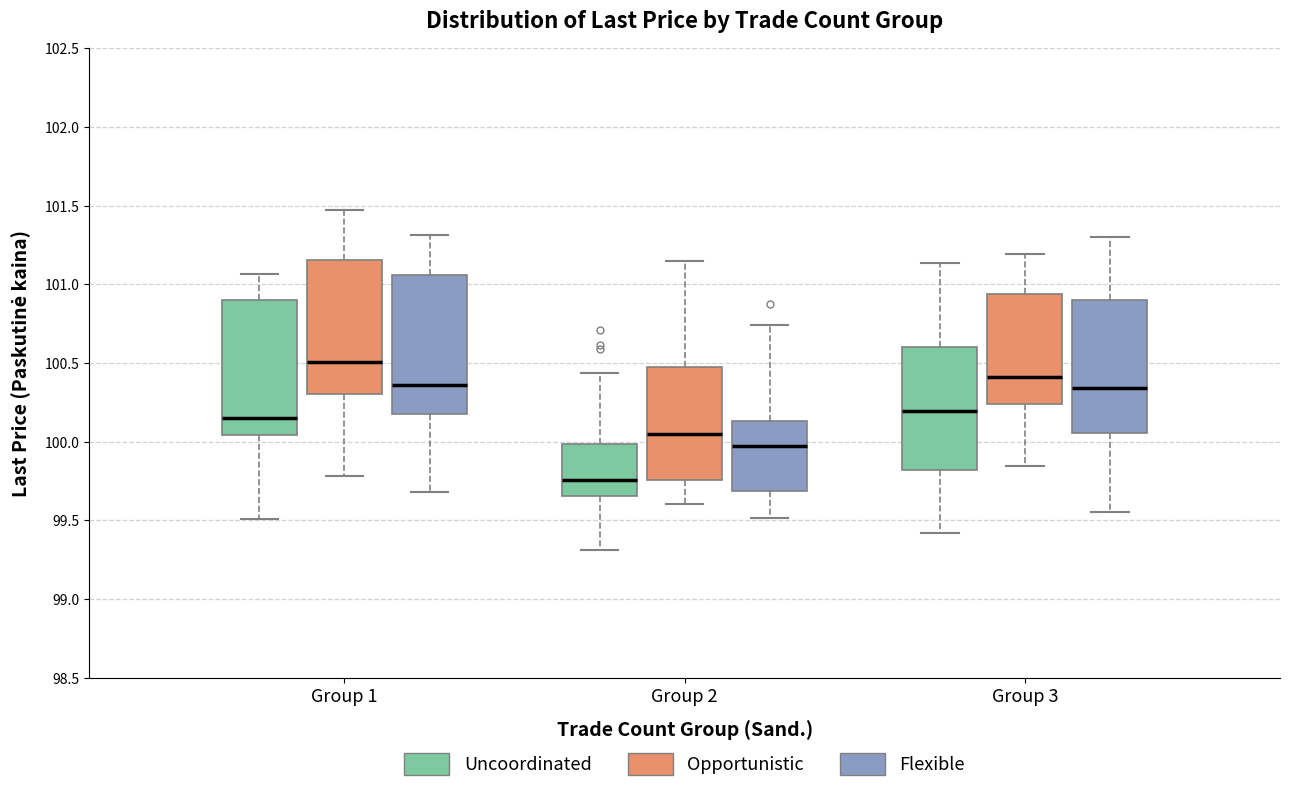

Reading left to right, read every box against the y-axis: the position of its median line, the range the box covers, and the ends of its whiskers. The values are not printed on the chart, so give them approximately, as read against the axis.

Group 1 (Uncoordinated): median 100.15, box 100.05 to 100.90, whiskers 99.50 to 101.05
Group 1 (Opportunistic): median 100.50, box 100.30 to 101.15, whiskers 99.80 to 101.45
Group 1 (Flexible): median 100.35, box 100.20 to 101.05, whiskers 99.70 to 101.30
Group 2 (Uncoordinated): median 99.75, box 99.65 to 100.00, whiskers 99.30 to 100.45
Group 2 (Opportunistic): median 100.05, box 99.75 to 100.45, whiskers 99.60 to 101.15
Group 2 (Flexible): median 99.95, box 99.70 to 100.15, whiskers 99.50 to 100.75
Group 3 (Uncoordinated): median 100.20, box 99.80 to 100.60, whiskers 99.40 to 101.15
Group 3 (Opportunistic): median 100.40, box 100.25 to 100.95, whiskers 99.85 to 101.20
Group 3 (Flexible): median 100.35, box 100.05 to 100.90, whiskers 99.55 to 101.30